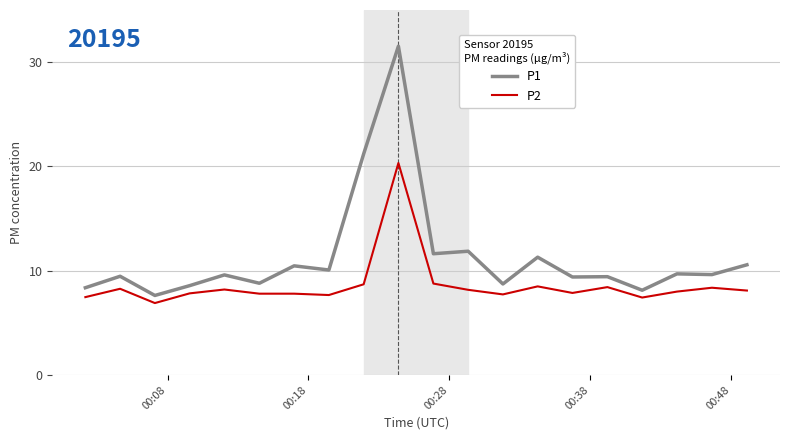

List the series in order of their peak value, lowest first.

P2, P1